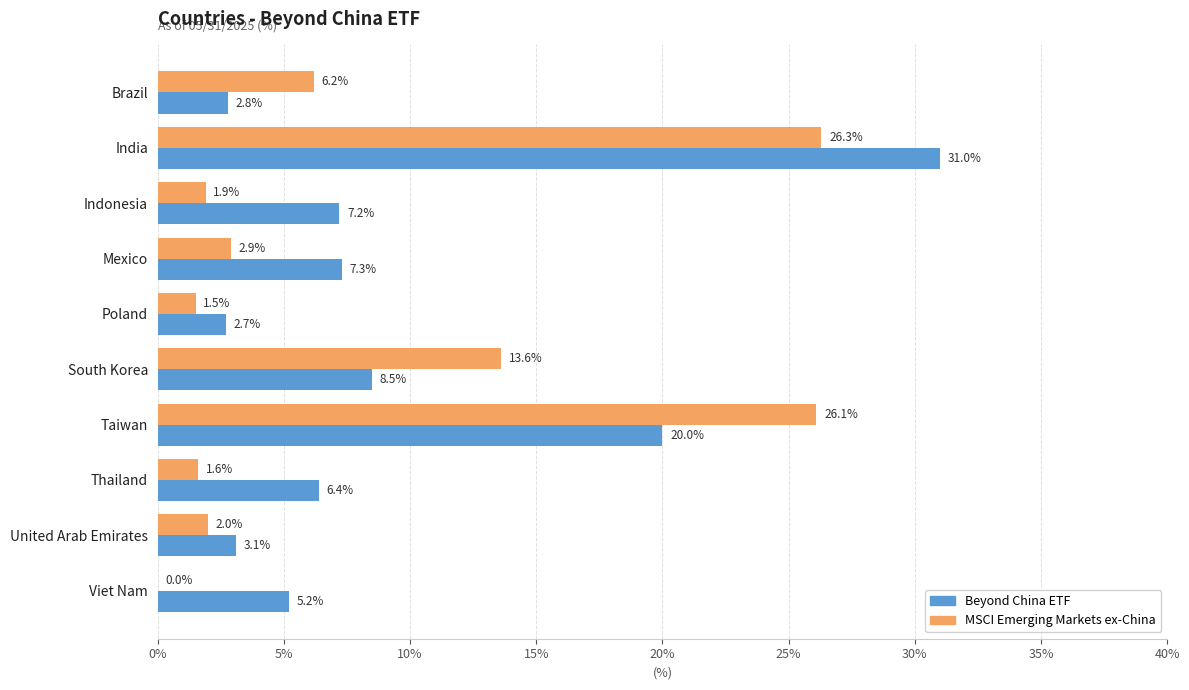

At which label is MSCI Emerging Markets ex-China closest to 13?

South Korea